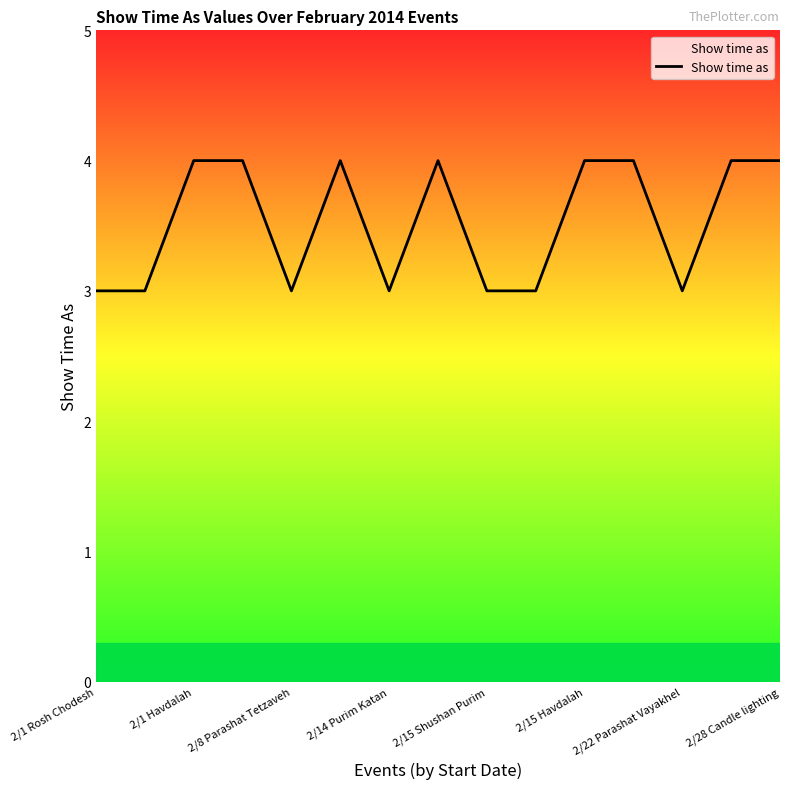

What is the greatest value displayed?

4